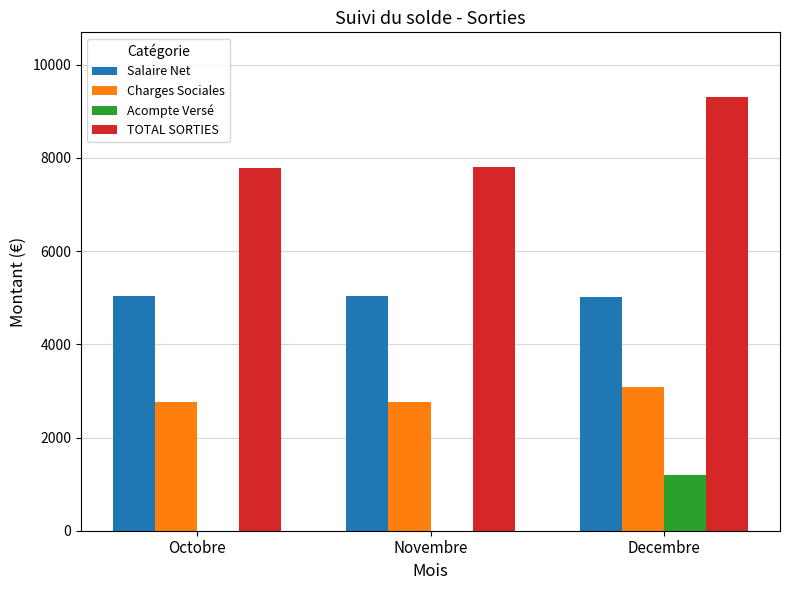

How many values in the Salaire Net series exceed 5031?

2